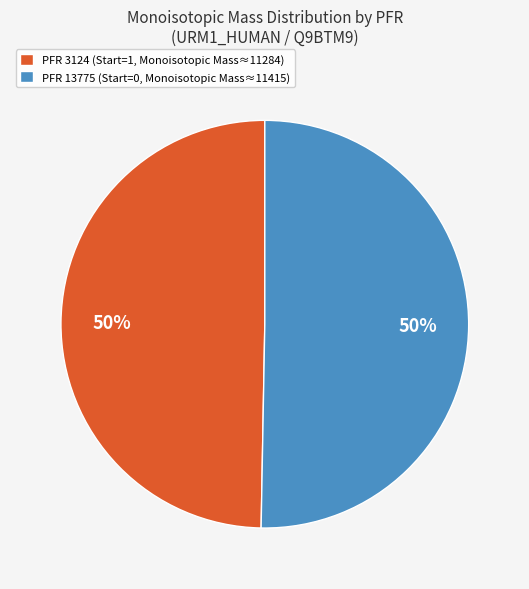

To the nearest percent, what is the average slice percentage?

50%